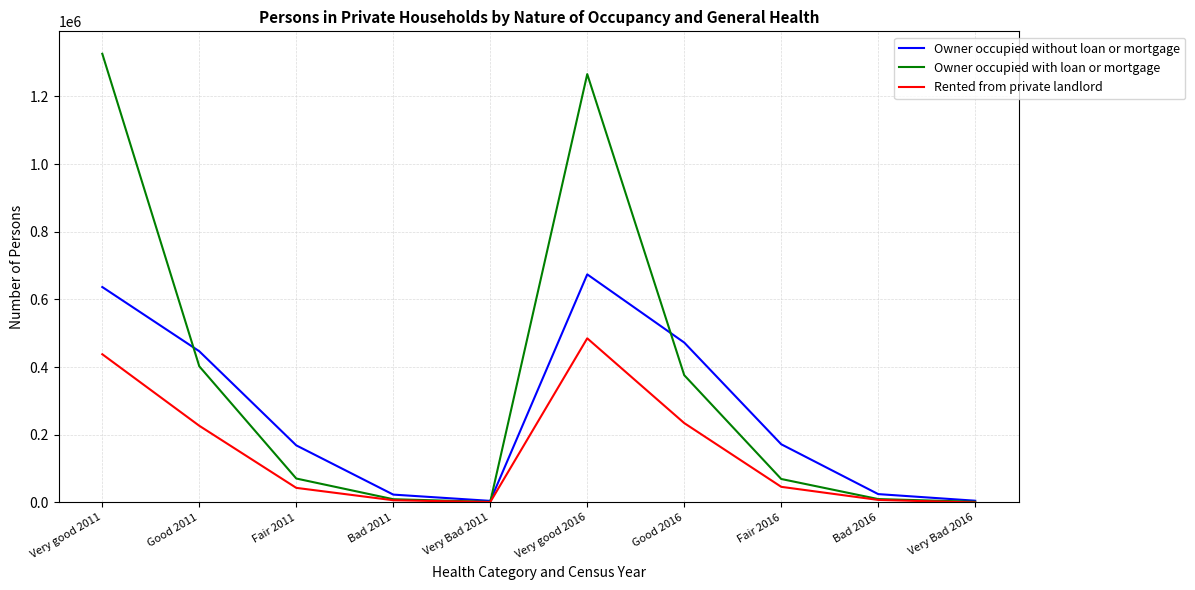

How many distinct data groups are displayed?

3